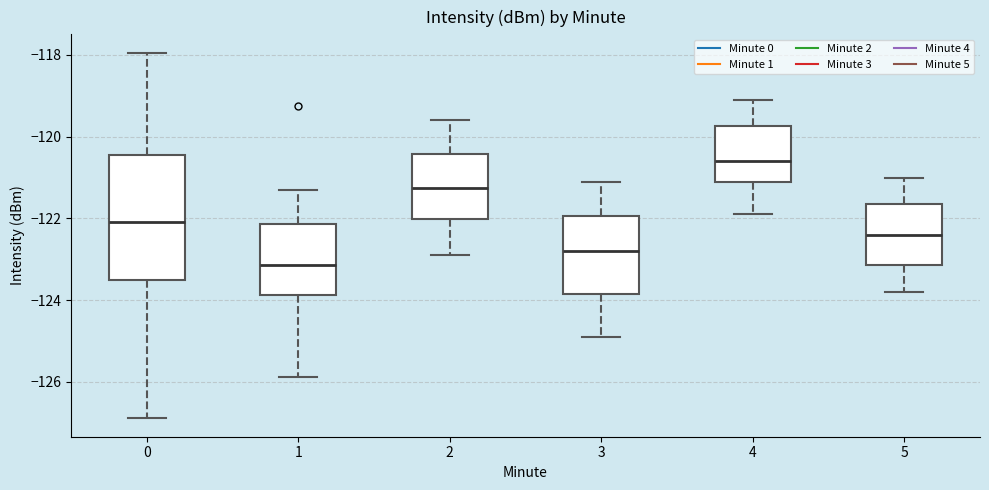

Comparing the boxes themselves (not the whiskers), which one is the tallest?

0